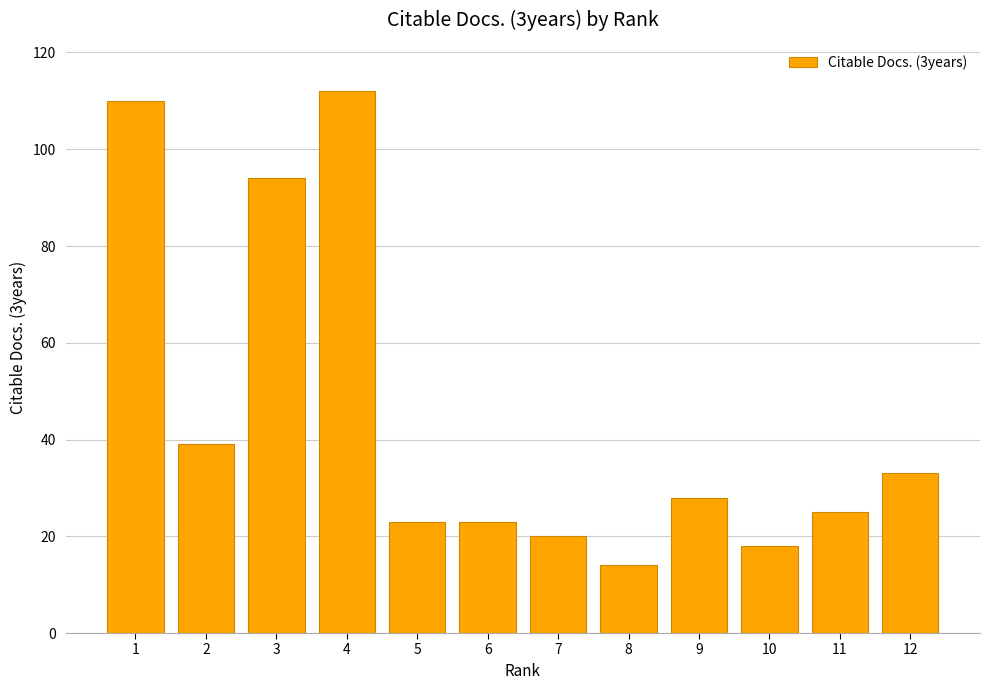

Between 6 and 8, which is larger?

6